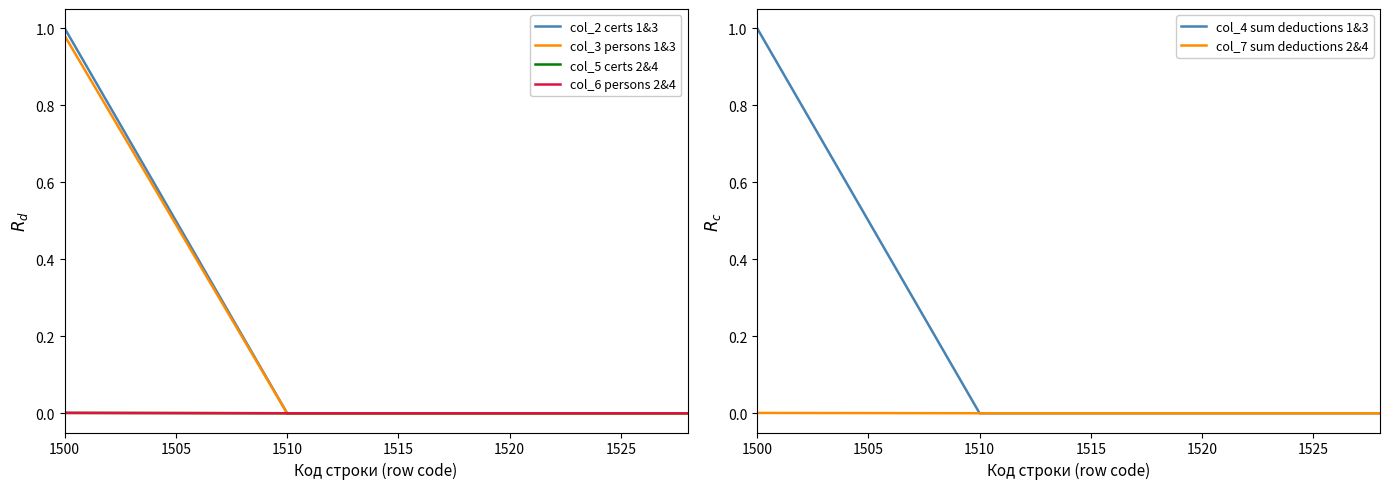

At which label does col_3 persons 1&3 reach its peak?

1500